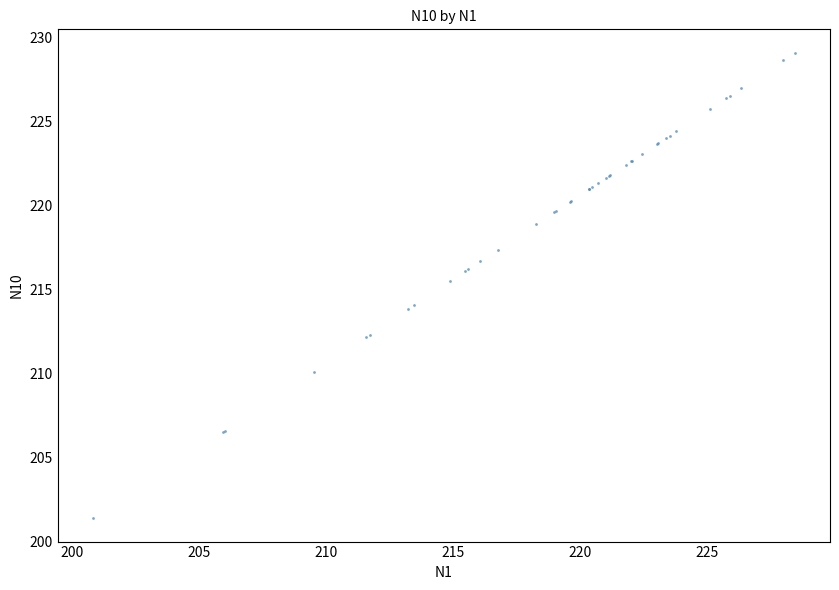

What Y value in the scatter plot is closest to 215?

215.5